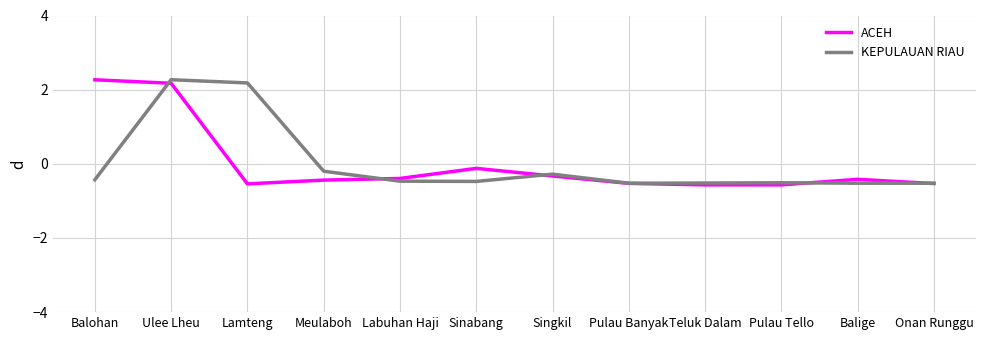

How many values in the ACEH series are below 0?

10